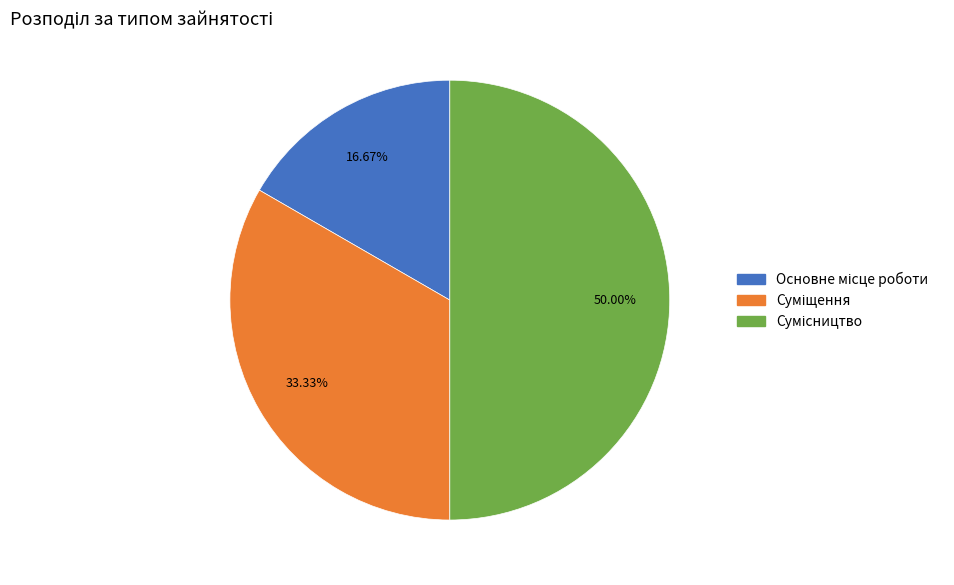

What is the smallest slice in the pie chart?

Основне місце роботи